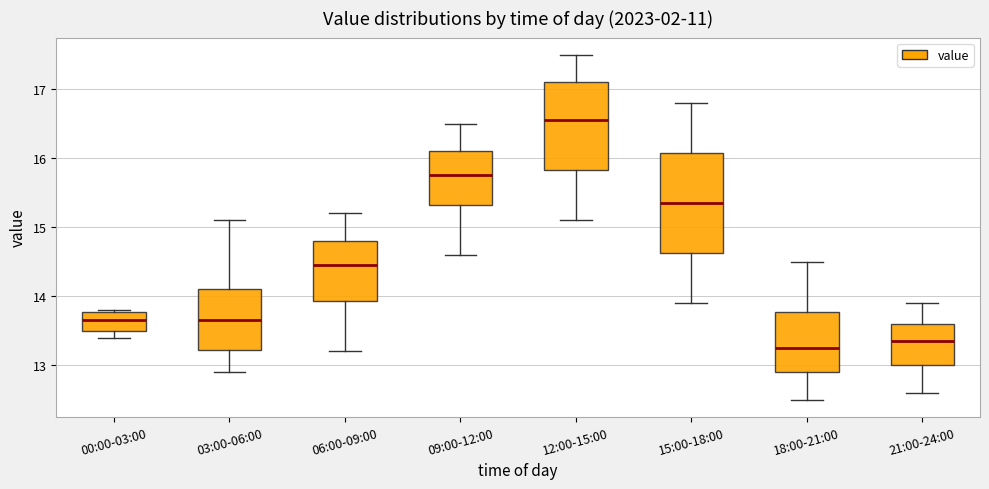

Where is the lower edge of the box for 00:00-03:00 on the y-axis? The values are not printed on the chart, so give them approximately, as read against the axis.

13.5